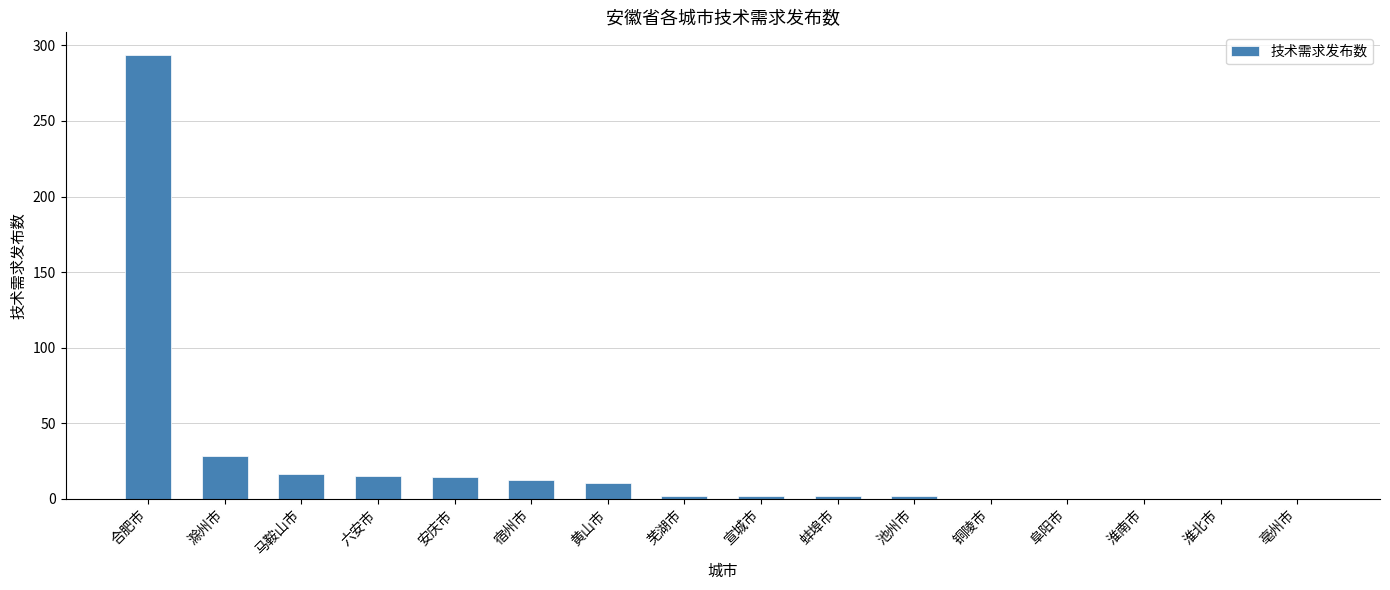

What is the sum of all values?

397